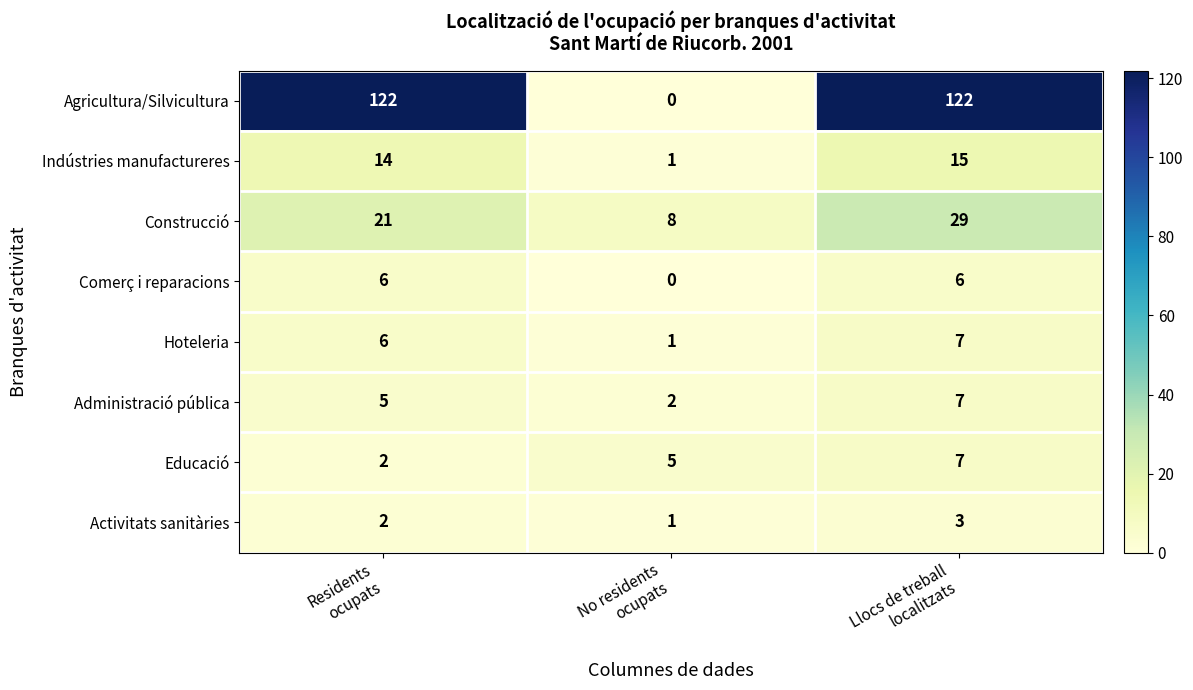

What is the difference between the maximum and minimum values in the Hoteleria series?

6